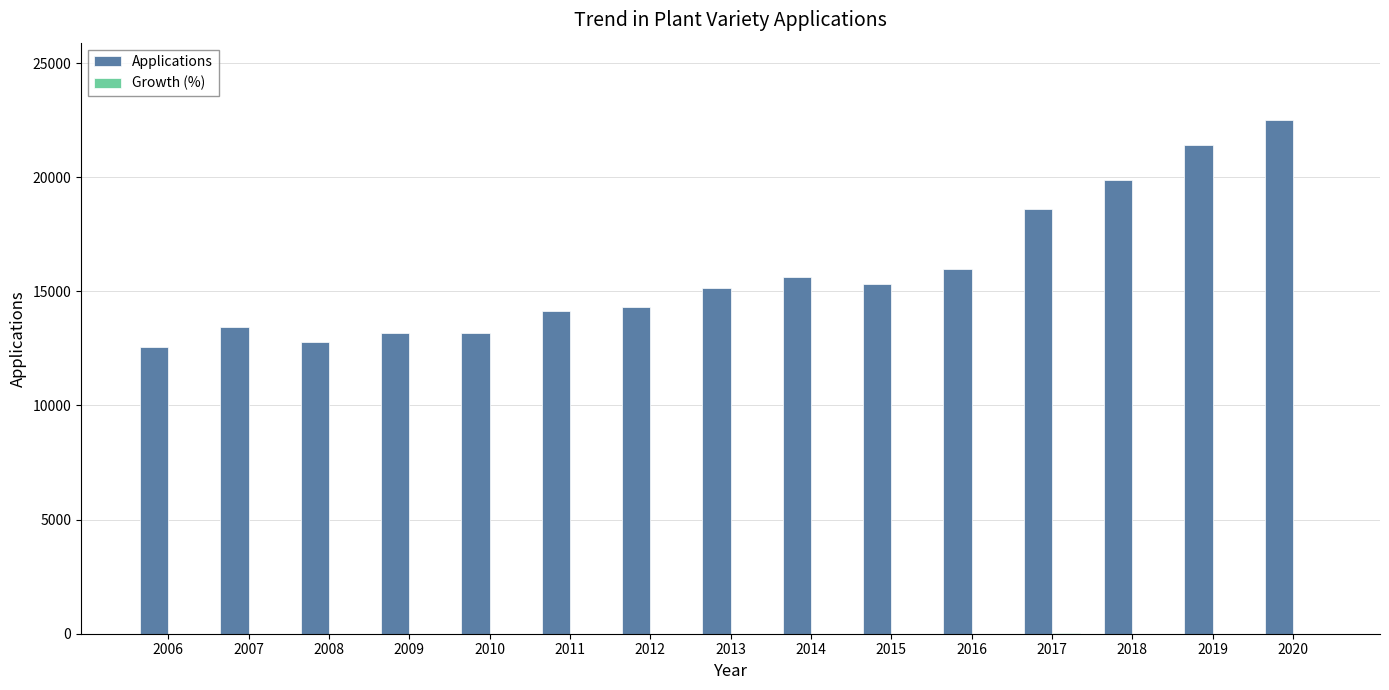

At which category is the sum across all series the highest?

2020